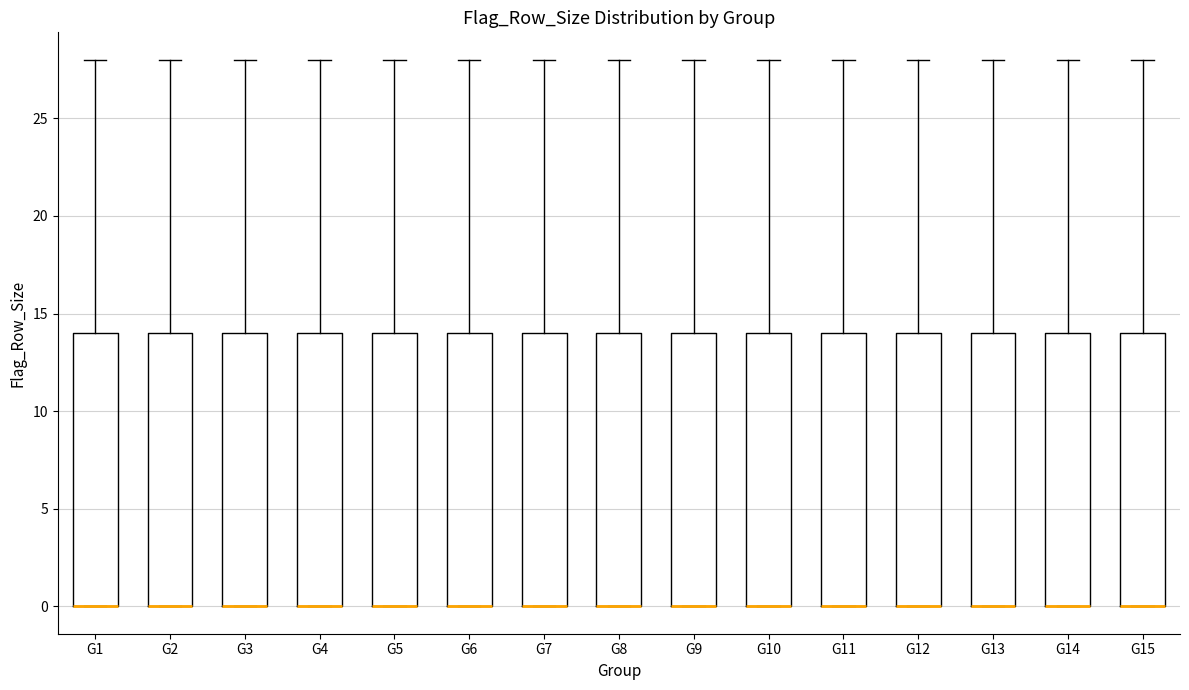

Where is the upper edge of the box for G3 on the y-axis? The values are not printed on the chart, so give them approximately, as read against the axis.

14